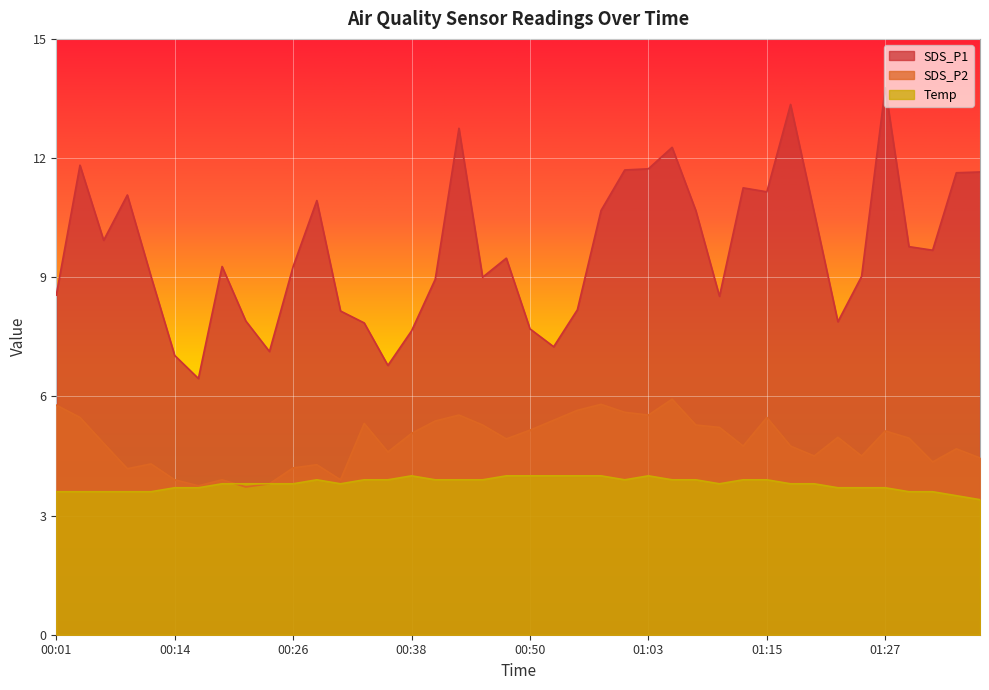

True or false: Temp and SDS_P1 cross at least once.

False